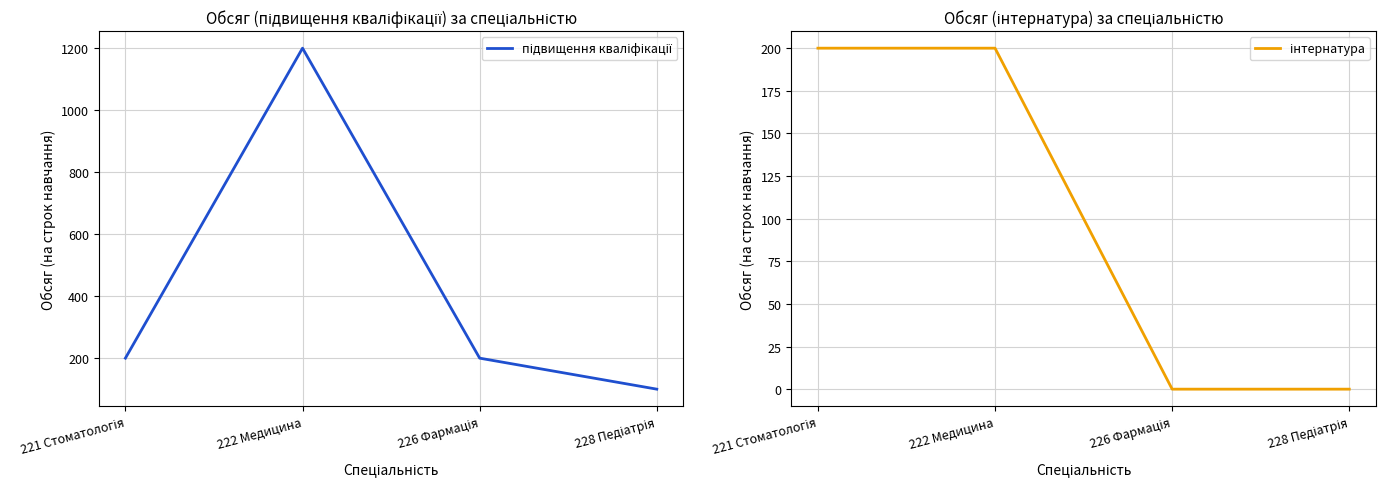

Count the інтернатура values in the range 0 to 200.

4